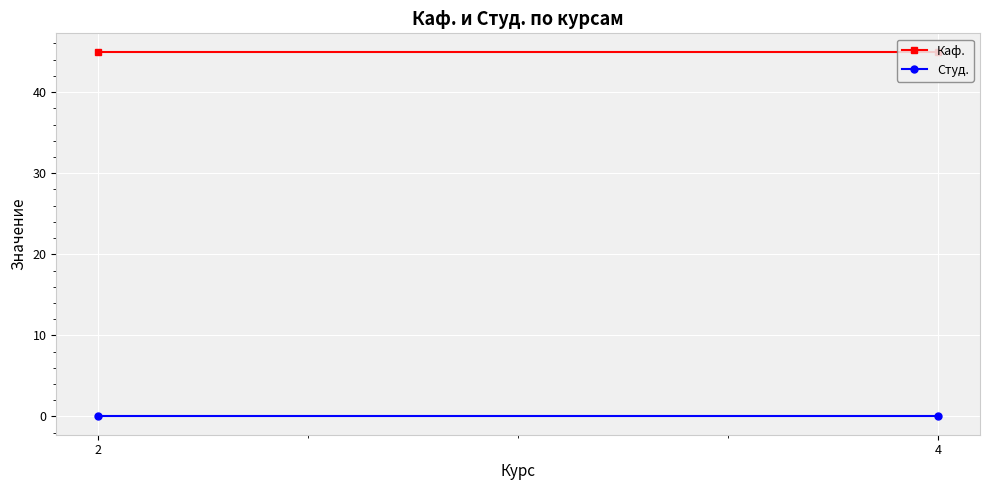

What is the value of the Каф. point at the 2nd from the left?

45